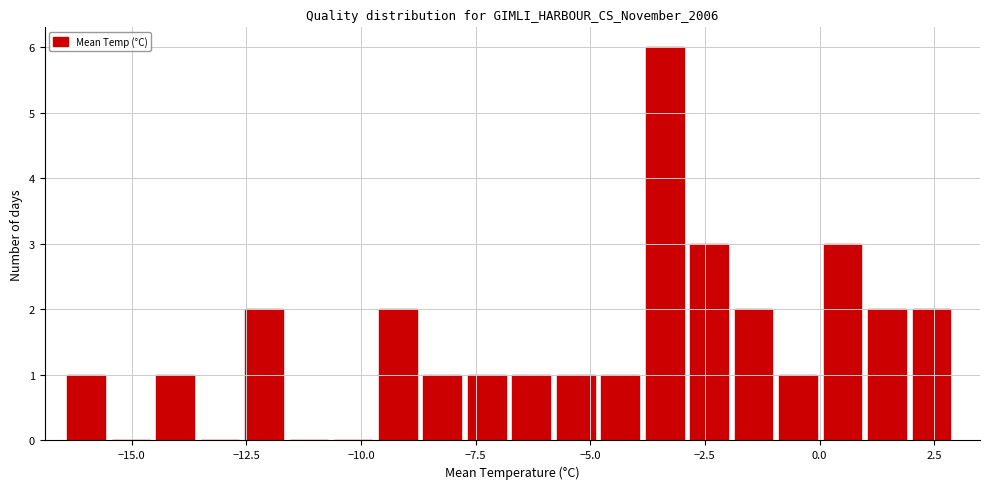

Read against the x-axis, roughly where is the centre of the tallest bar?

-3.5